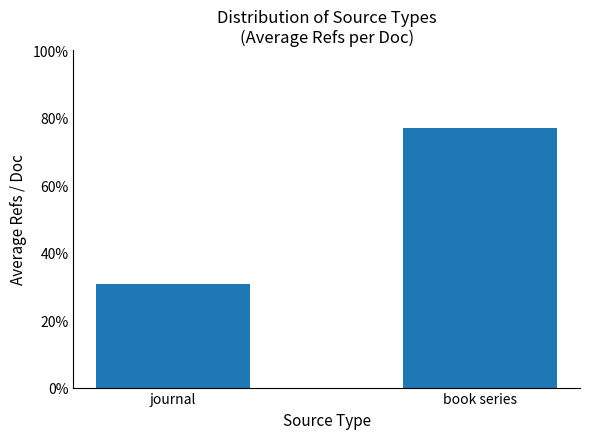

What is the label of the 1st bar from the right?

book series